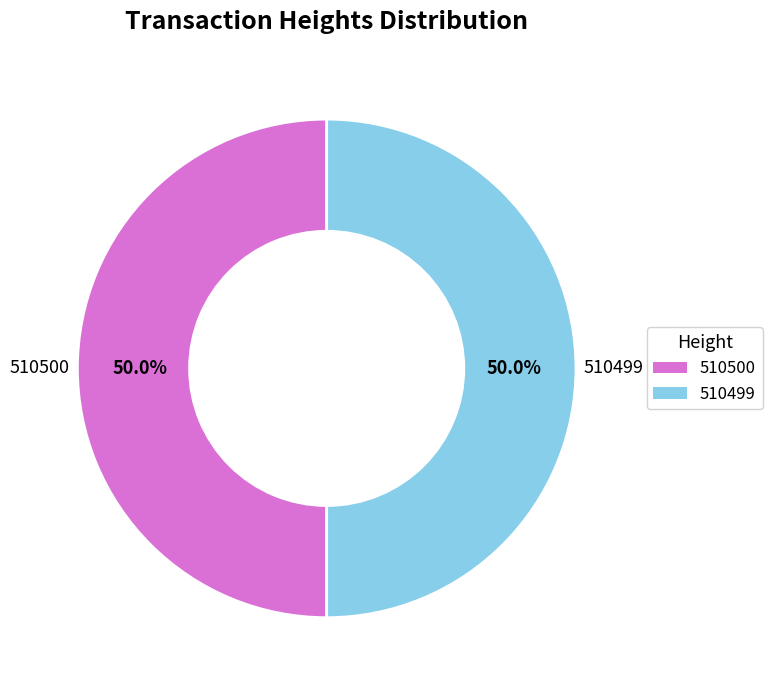

Count the number of slices in the pie.

2